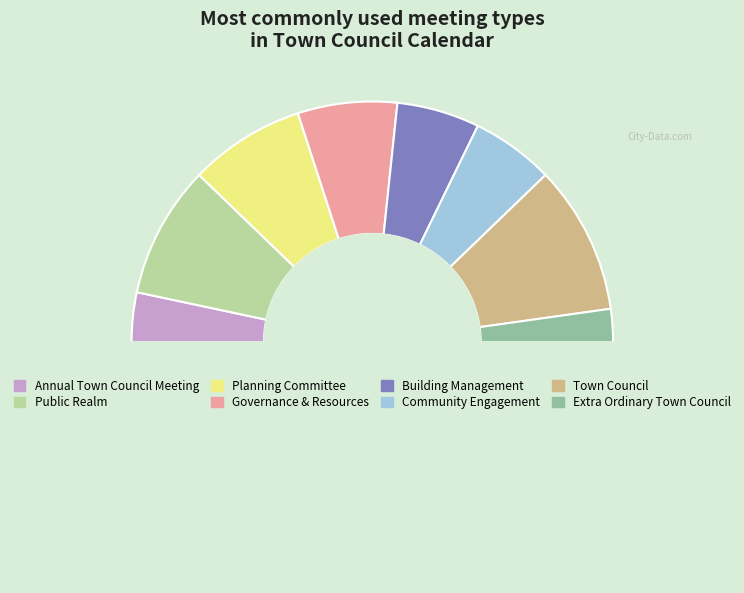

Which slice is the smallest?

Extra Ordinary Town Council